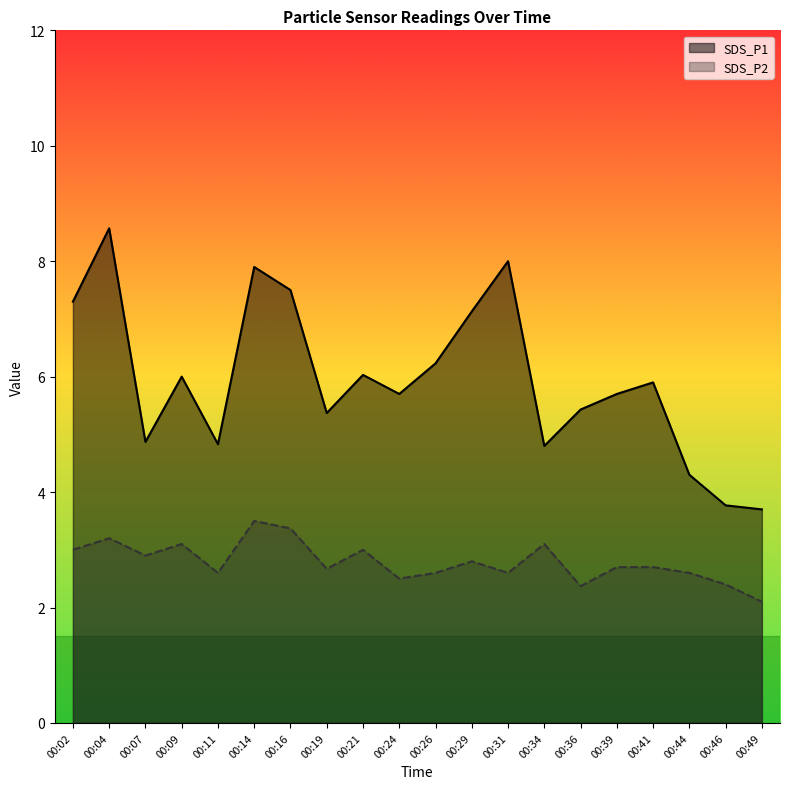

What is the maximum value shown in the chart?

8.6